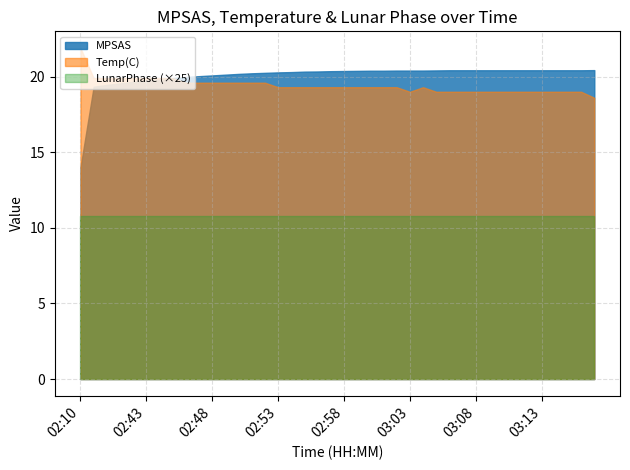

True or false: LunarPhase and Temp(C) cross at least once.

False